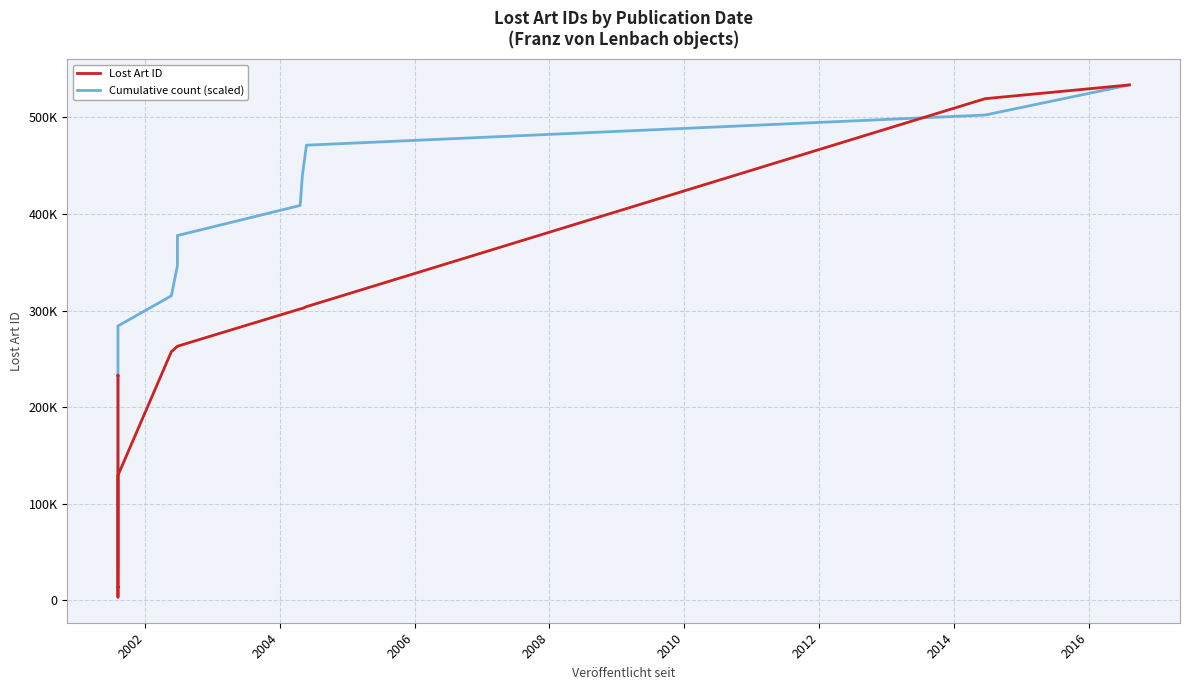

Reading right to left, list all the values displayed in this chart.

Lost Art ID: 533499.0	519252.0	304036.0	302166.0	301676.0	263072.0	263073.0	257357.0	129456.0	13929.0	13930.0	3438.0	3455.0	177604.0	233128.0	233130.0	233129.0
Cumulative count (scaled): 533499.0	502318.9	471138.9	439958.8	408778.8	377598.7	346418.6	315238.6	284058.5	252878.5	221698.4	190518.4	159338.3	128158.2	96978.2	65798.1	34618.1